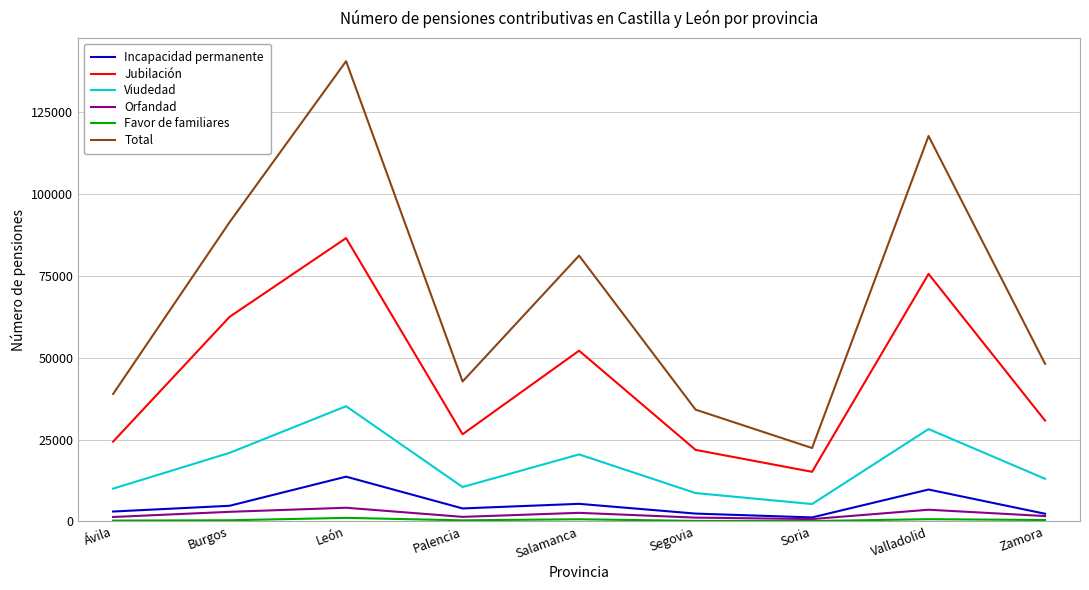

Which series has the largest range (max minus min)?

Total